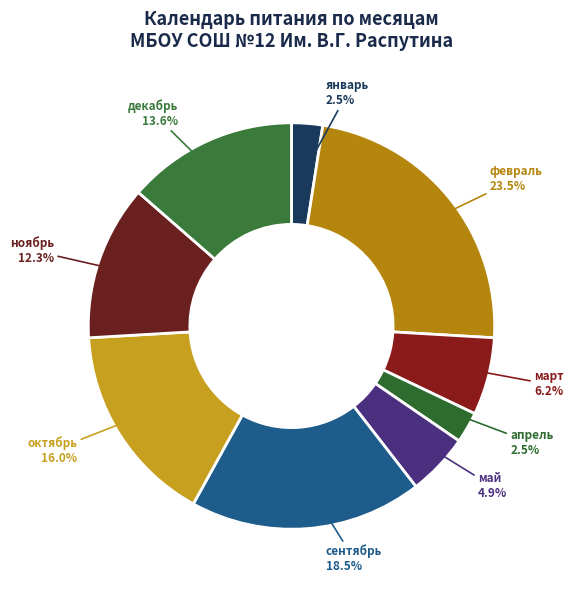

To the nearest percent, what is the combined percentage of май and март?

11%